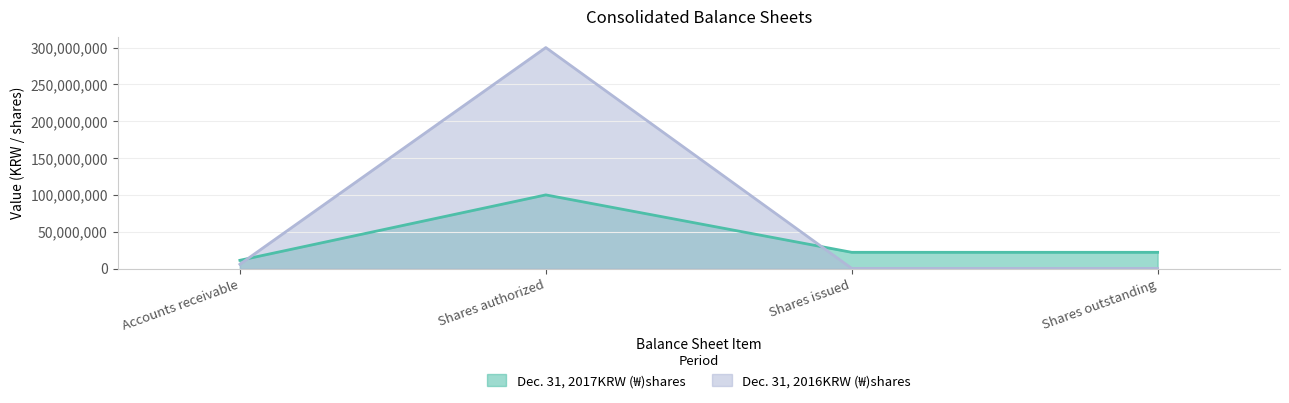

What is the difference between the highest and lowest values at Accounts receivable?

5396700